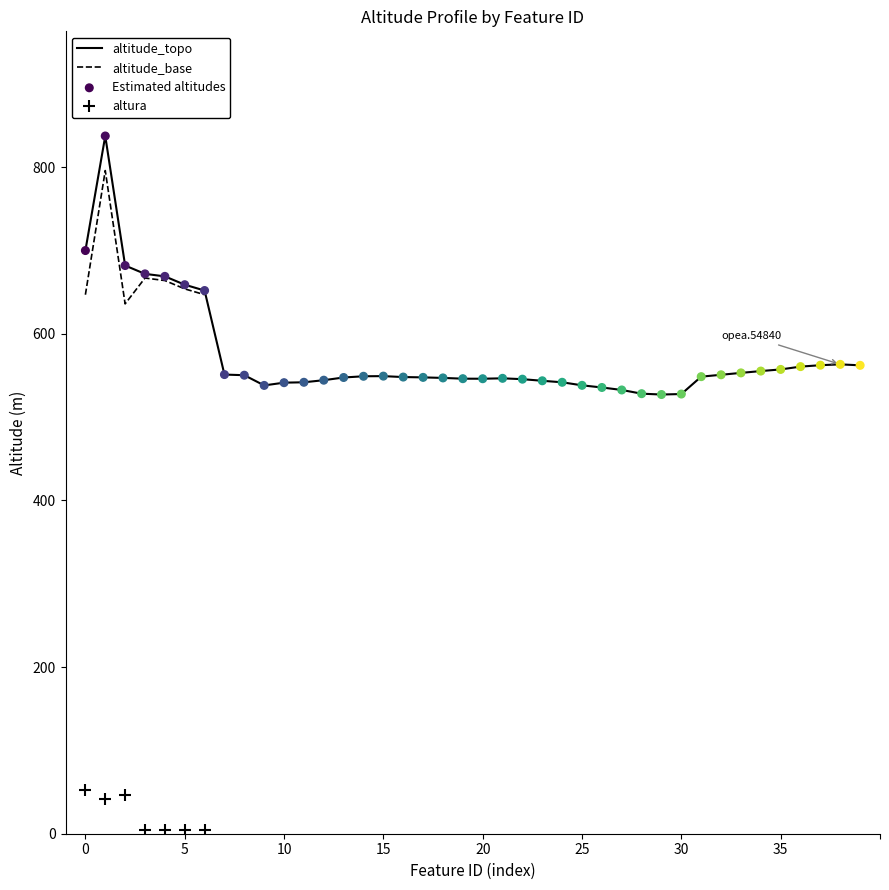

At how many categories does at least one series exceed 544?

29